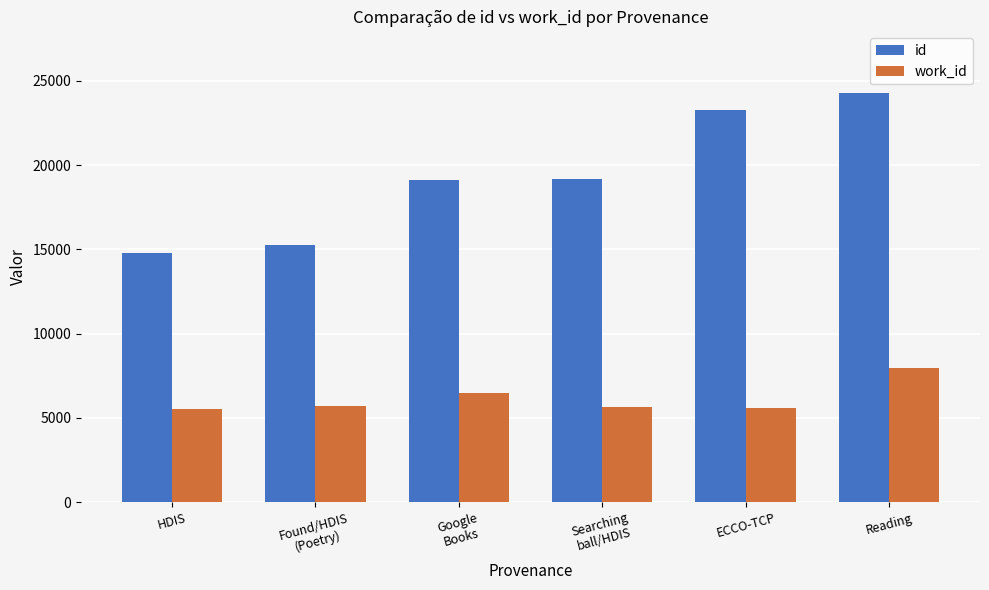

What is the sum of all work_id values?

36947